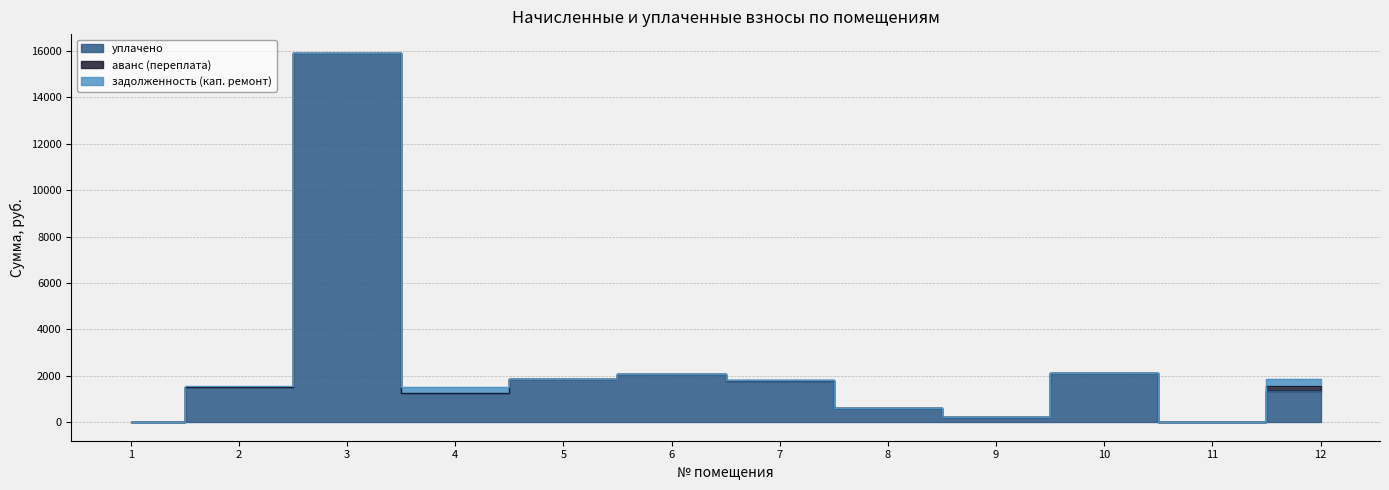

Which series changed the most between 7 and 12?

уплачено